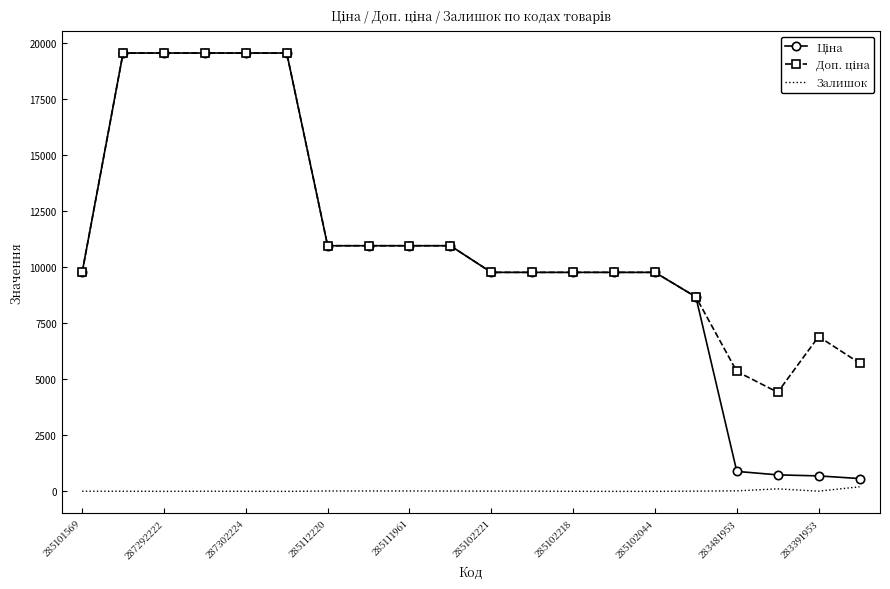

What is the label of the 1st point from the left?

285101569